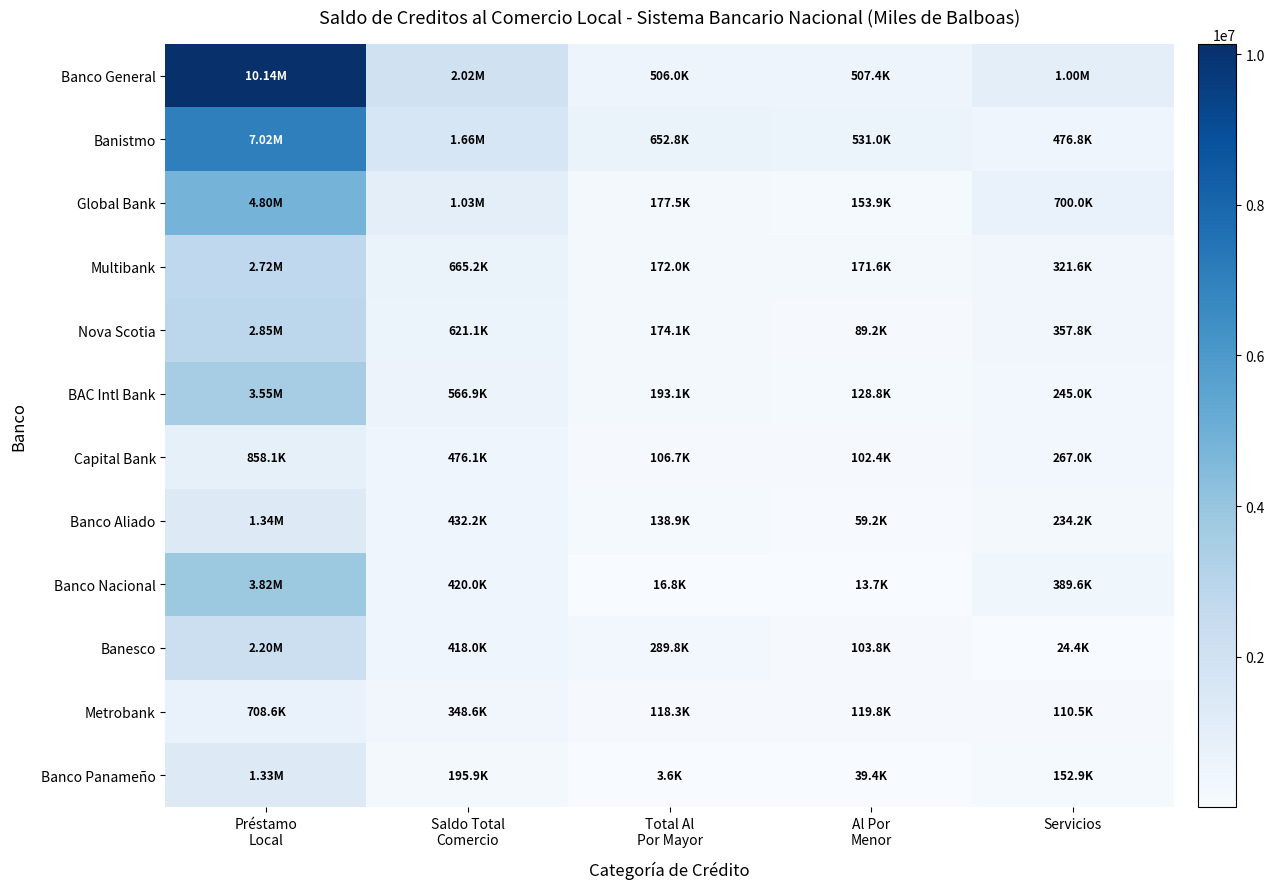

What is the total value across all series at Préstamo
Local?

41317808.8